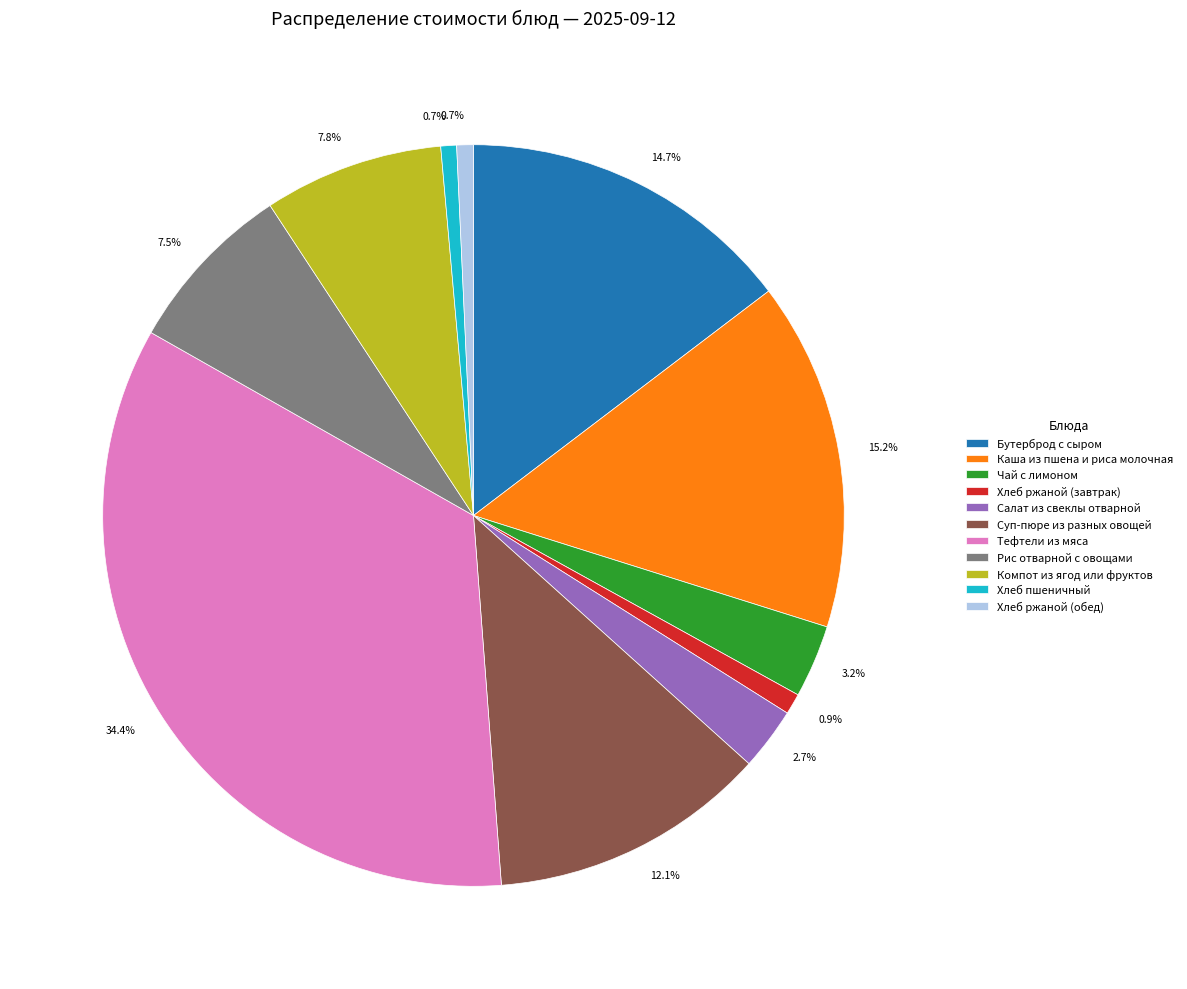

Which has a higher value, Хлеб ржаной (обед) or Бутерброд с сыром?

Бутерброд с сыром